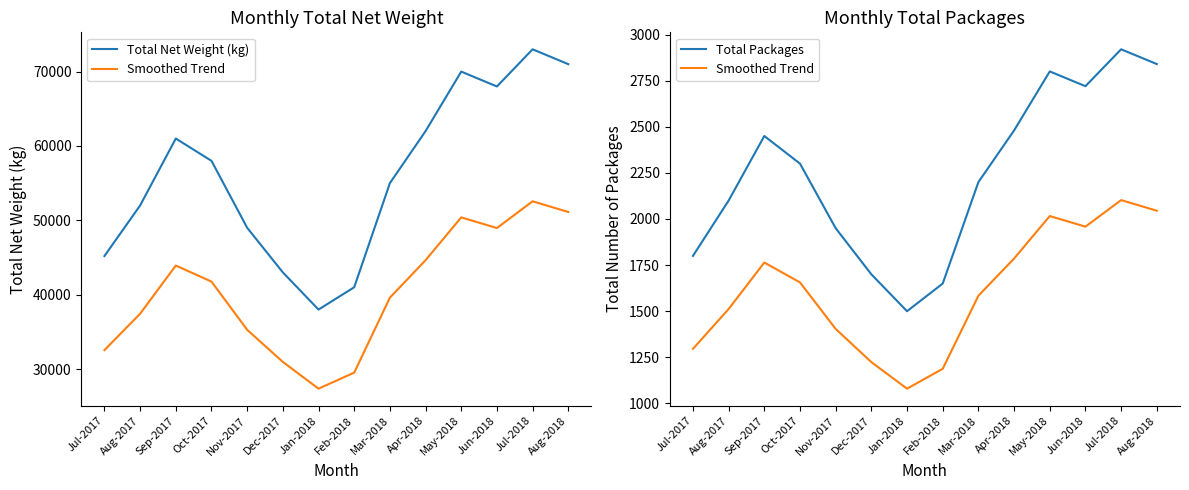

How many lines are shown in the chart?

3